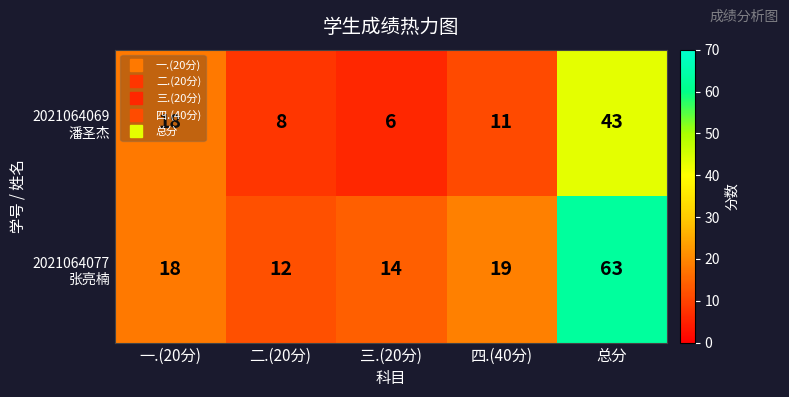

Count the number of data series in this chart.

2